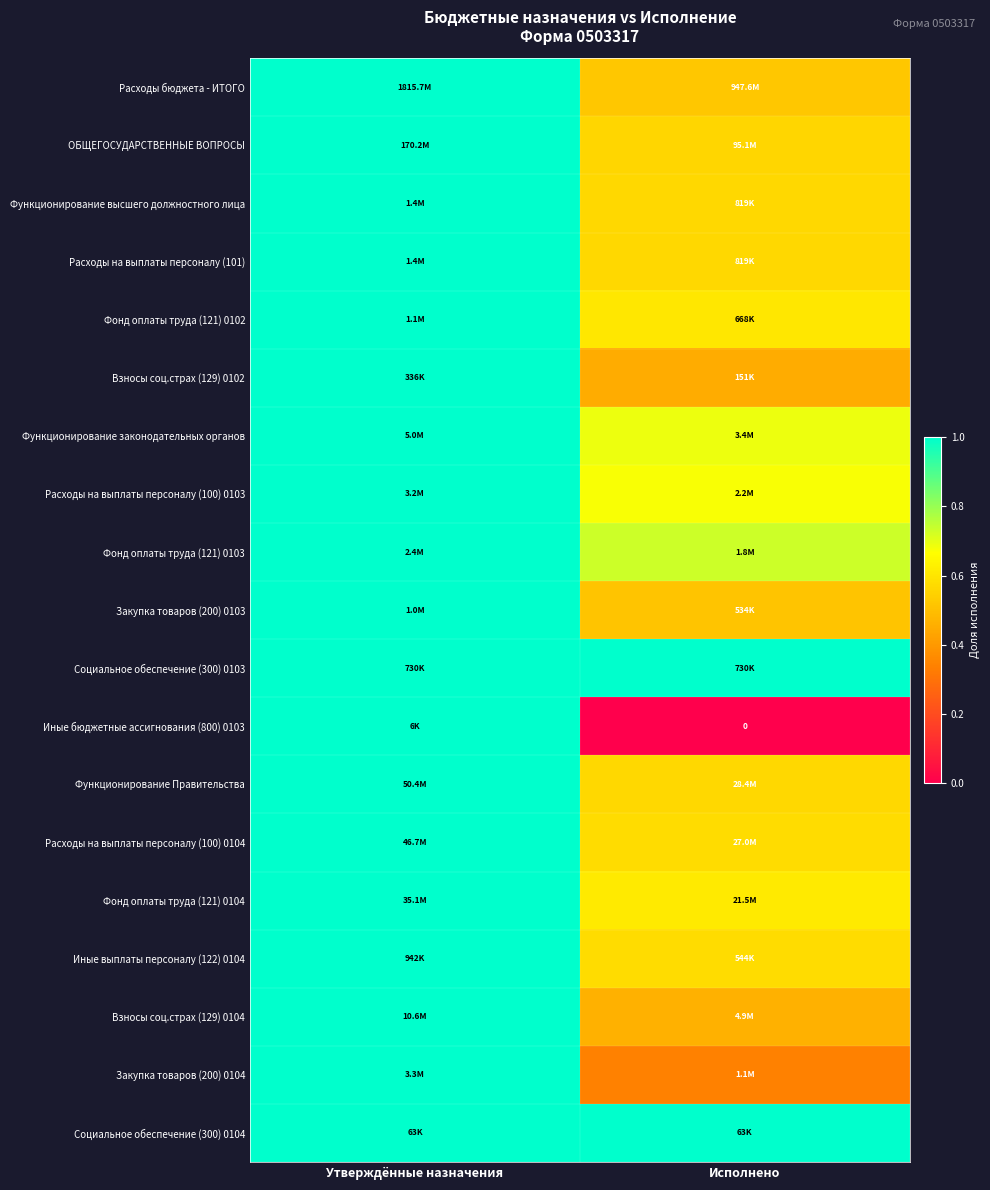

What is the maximum value for Закупка товаров (200) 0103?

1.0